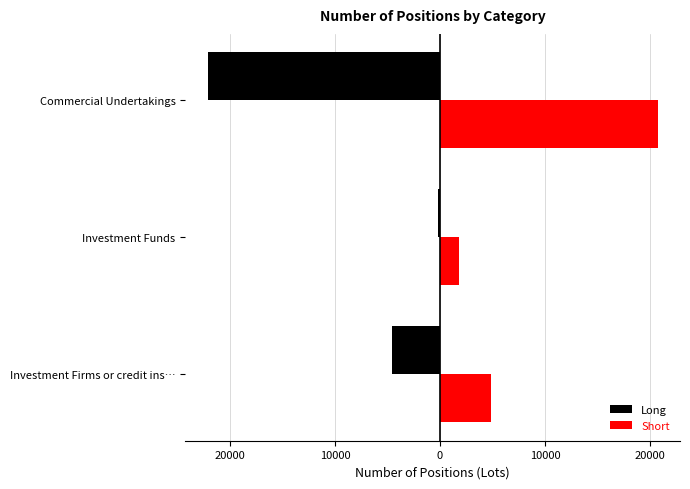

Reading left to right, list all the values displayed in this chart.

Long: -4535	-209	-22125
Short: 4825	1823	20728